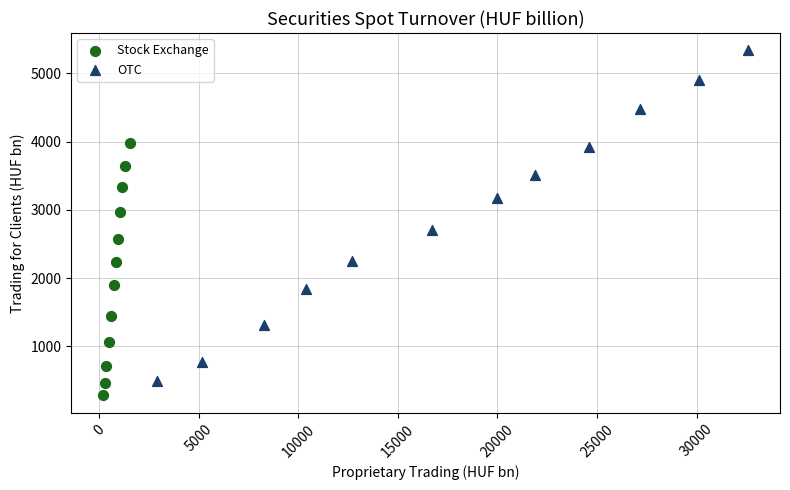

What are all the series names shown in the legend?

Stock Exchange, OTC